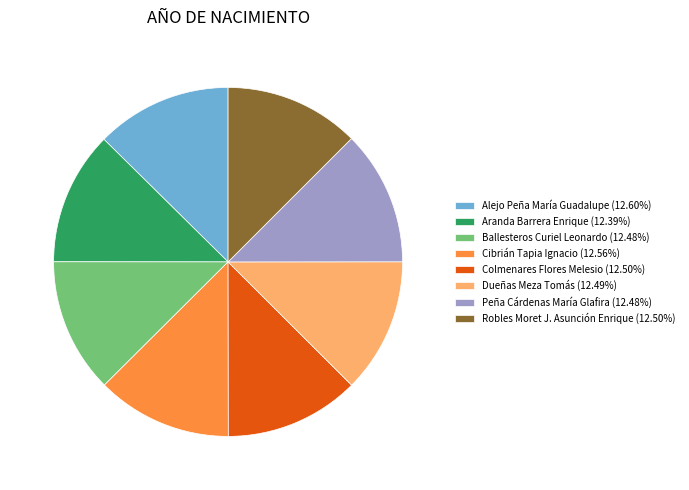

What is the ratio of the value at Colmenares Flores Melesio (12.50%) to the value at Peña Cárdenas María Glafira (12.48%)?

1.0